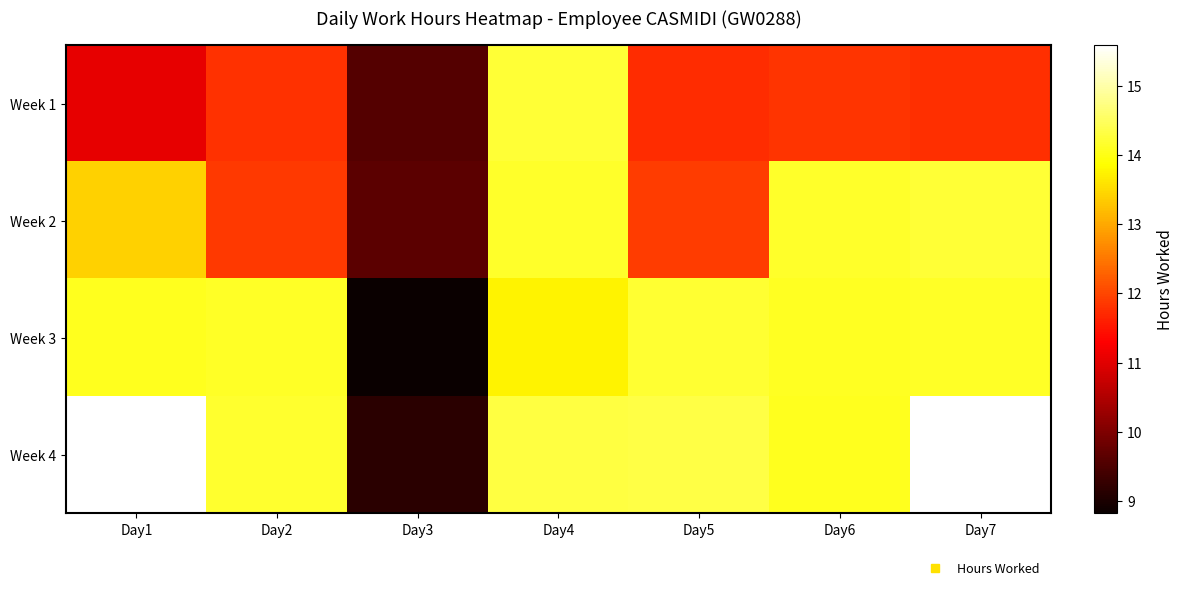

How many categories are shown in the chart?

7